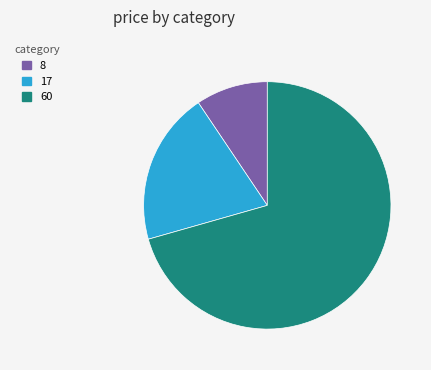

Combined, do 8 and 60 account for over 50%?

Yes